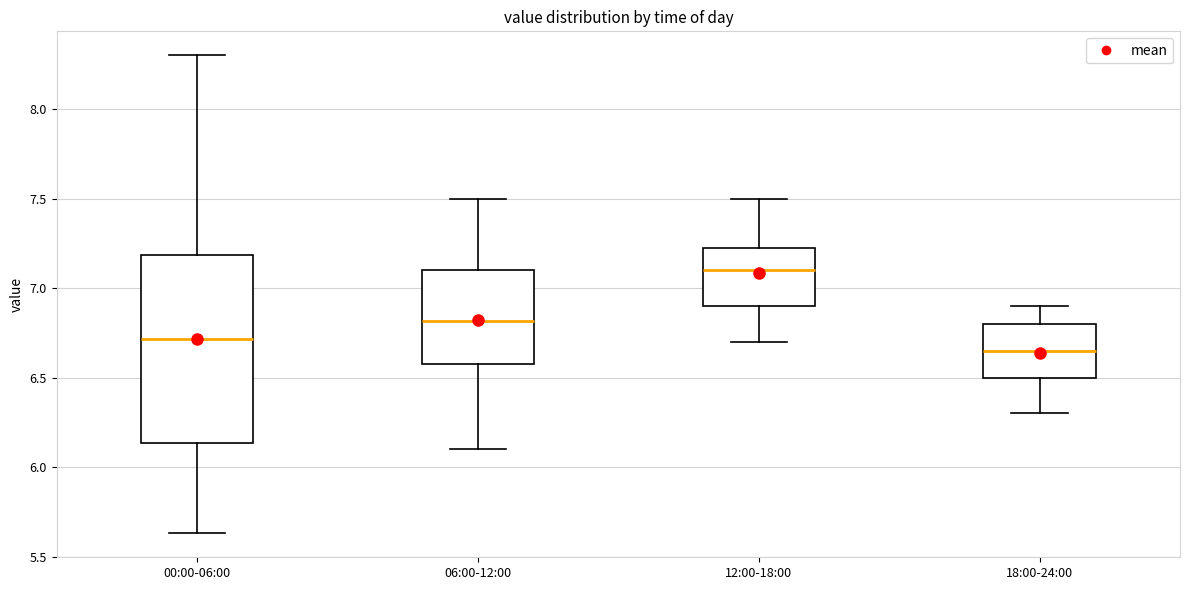

Which box has the highest median line?

12:00-18:00